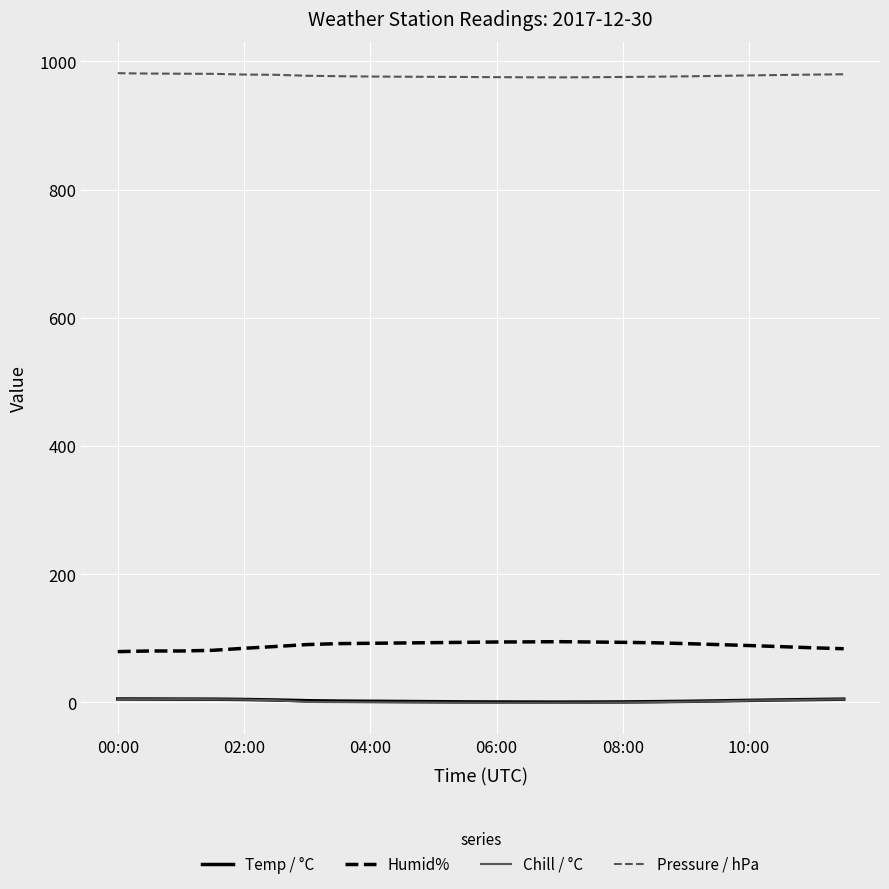

What is the maximum value shown in the chart?

981.7